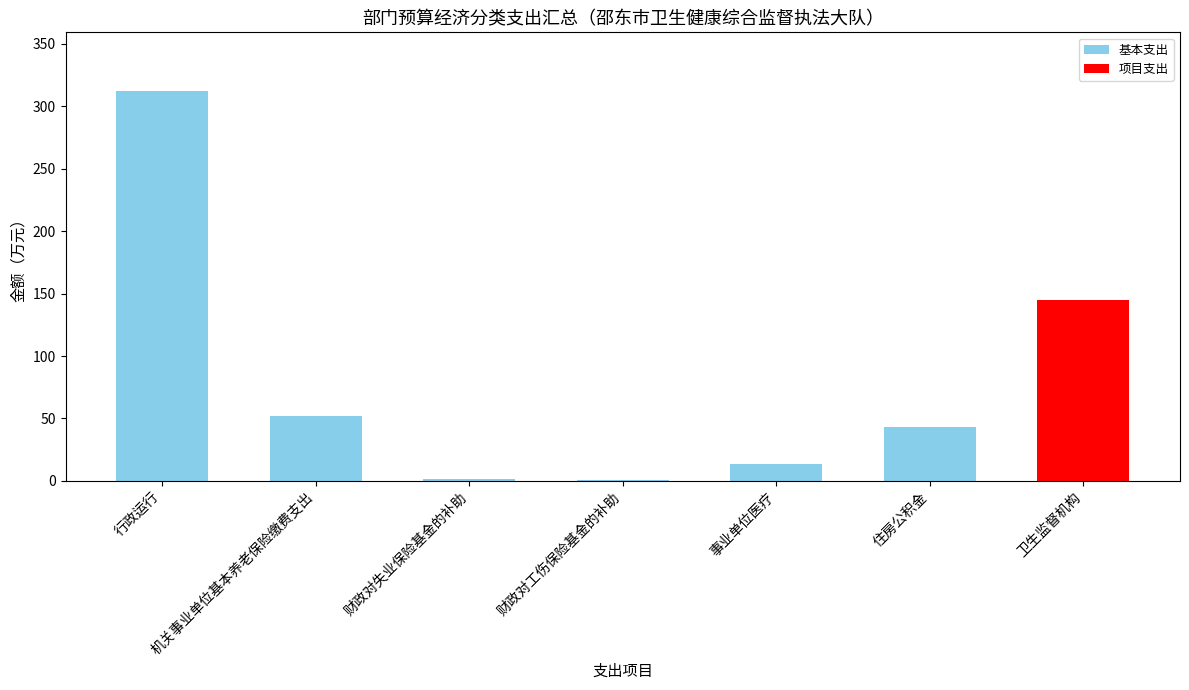

What is the change in value from 行政运行 to 事业单位医疗?

-298.6